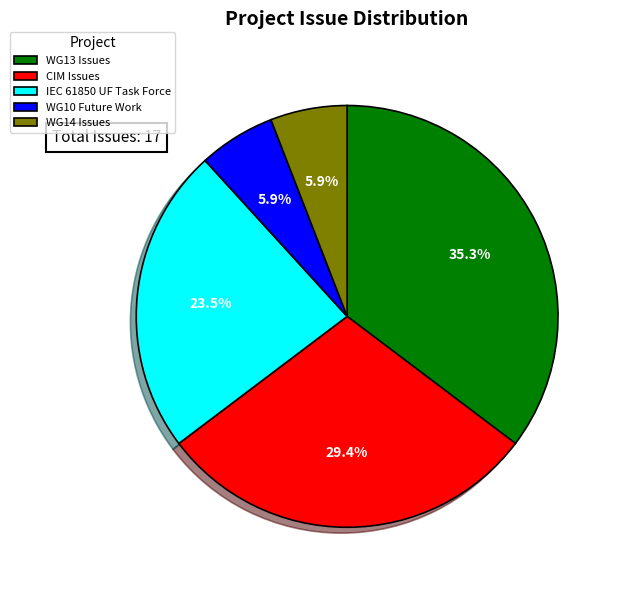

Does CIM Issues account for over 50% of the chart?

No